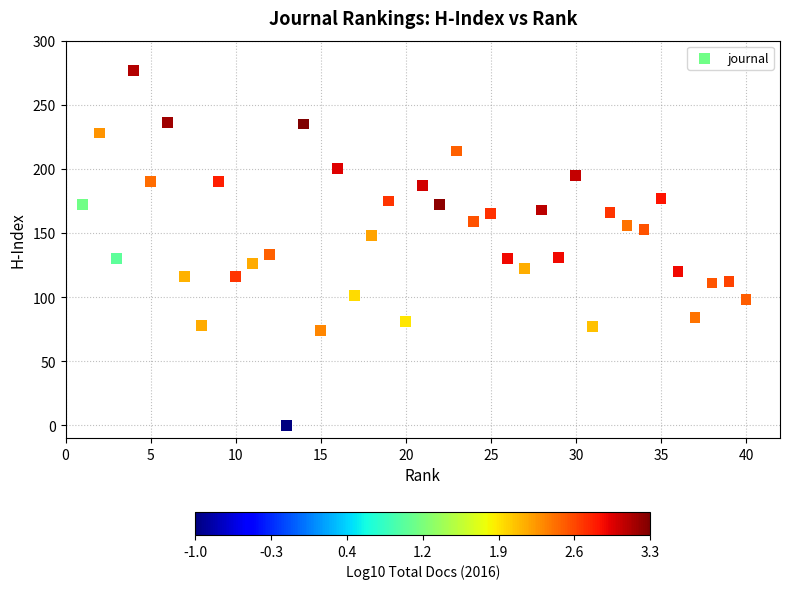

What is the range of X values (max minus min)?

39